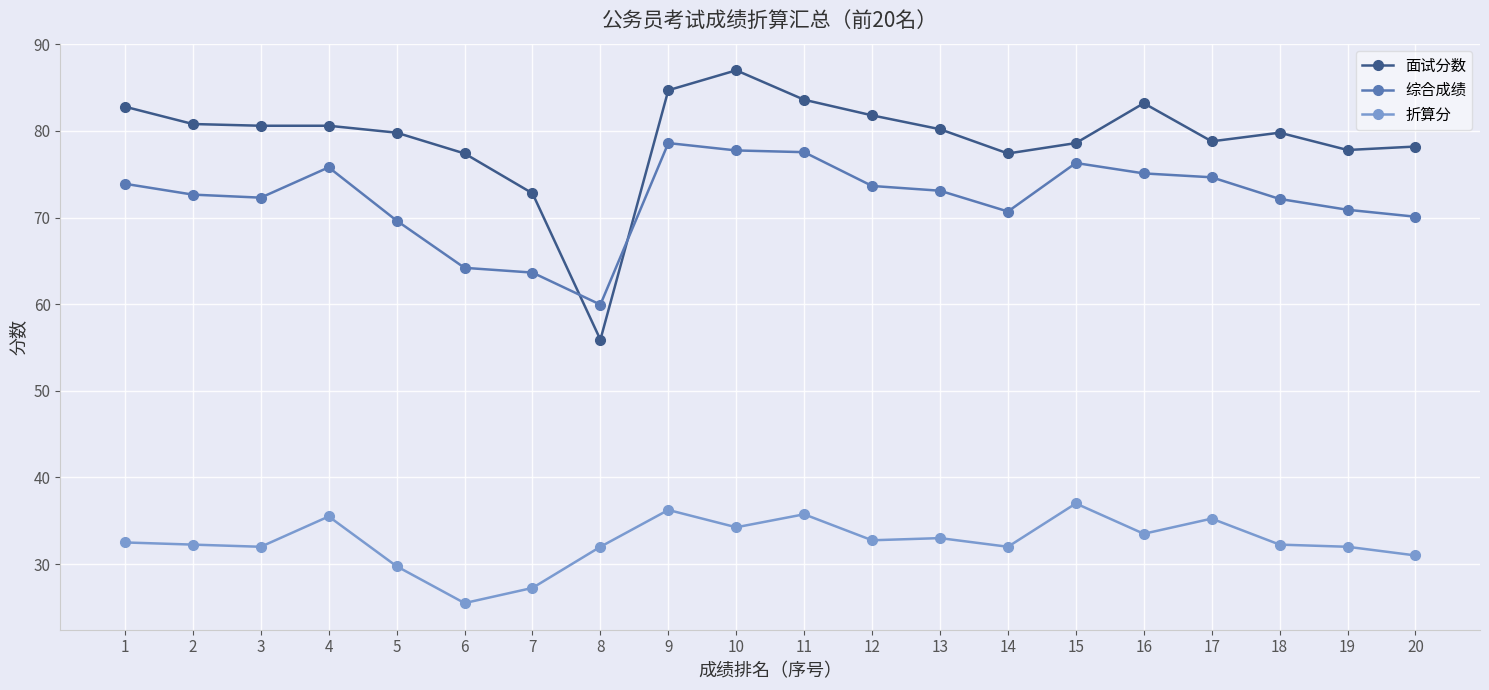

Count the number of data series in this chart.

3